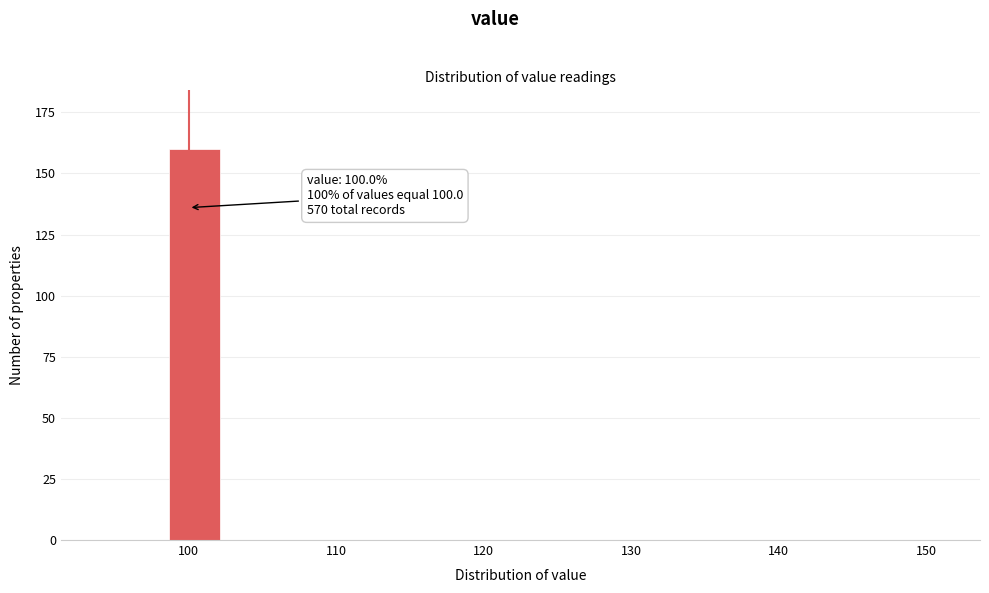

Around what value on the x-axis is the tallest bar? Give the approximate position of its centre, as read against the axis.

100